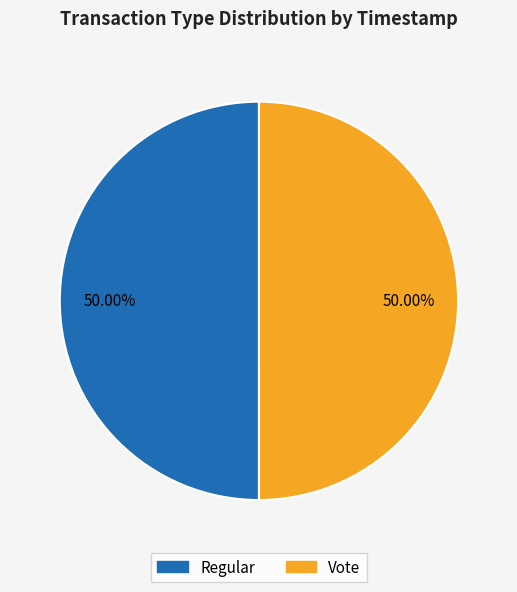

What portion of the pie excludes Vote?

50.0%